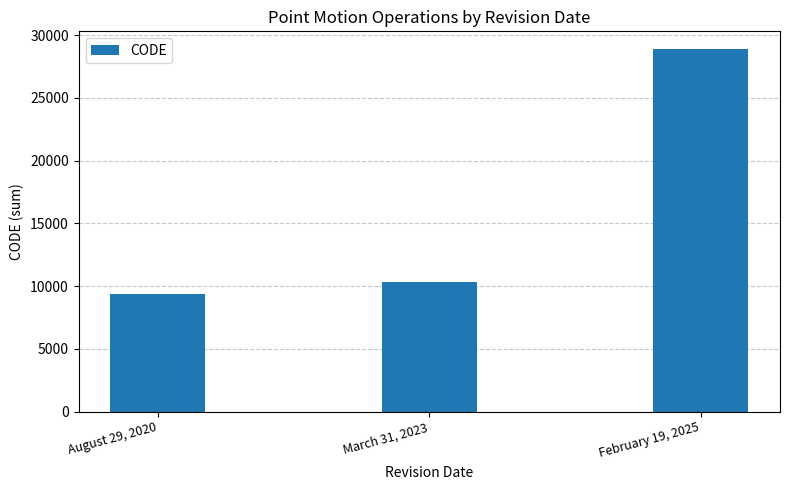

What is the minimum value shown in the chart?

9375